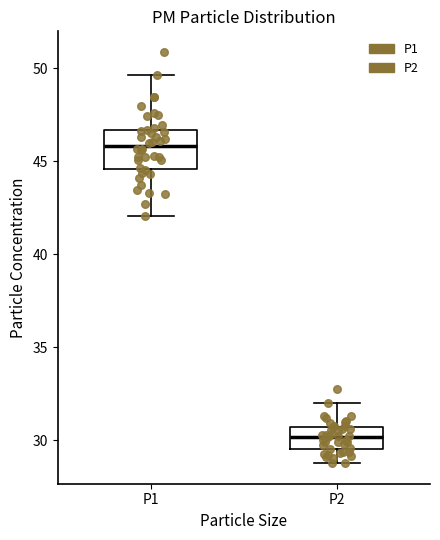

Where does the median line of the box for P2 sit on the y-axis? The values are not printed on the chart, so give them approximately, as read against the axis.

30.0